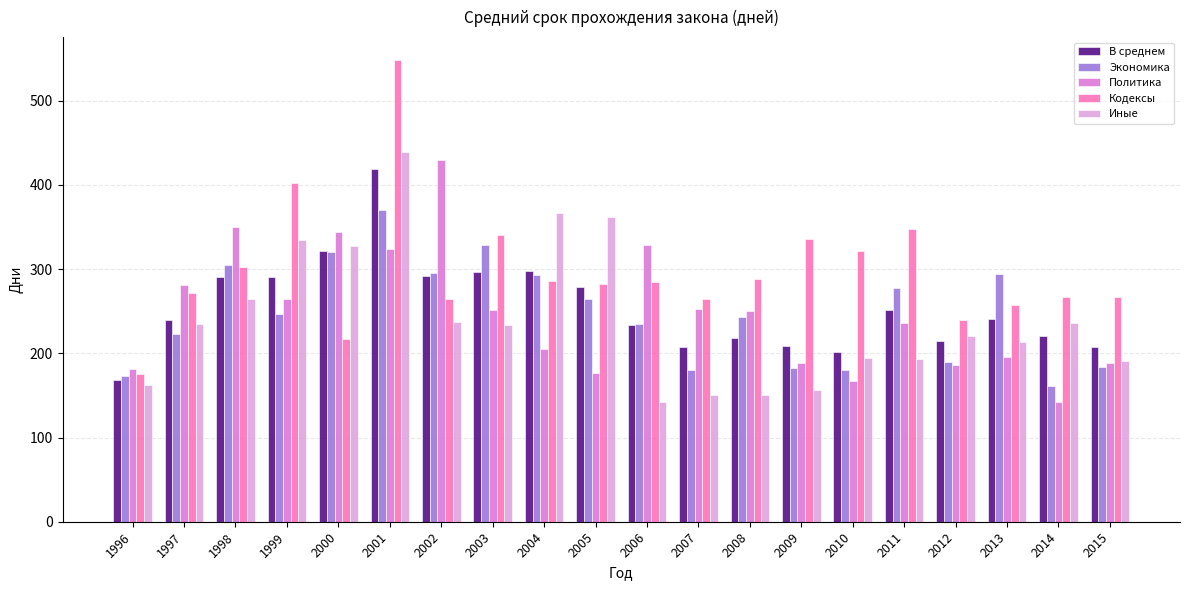

How many bars are there in each group?

5